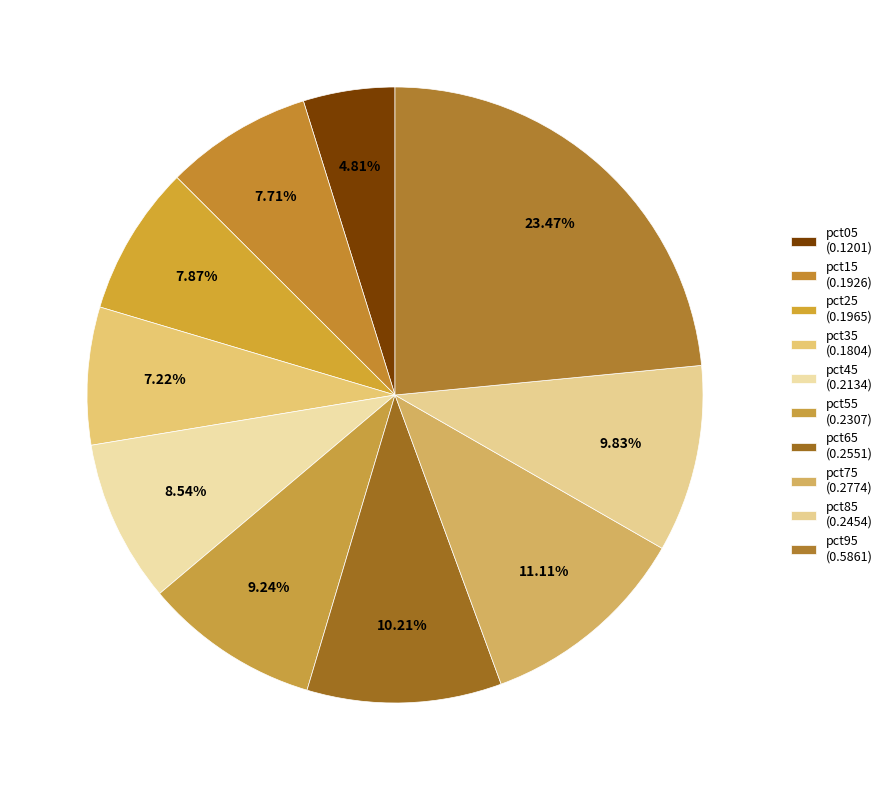

Count the number of slices in the pie.

10